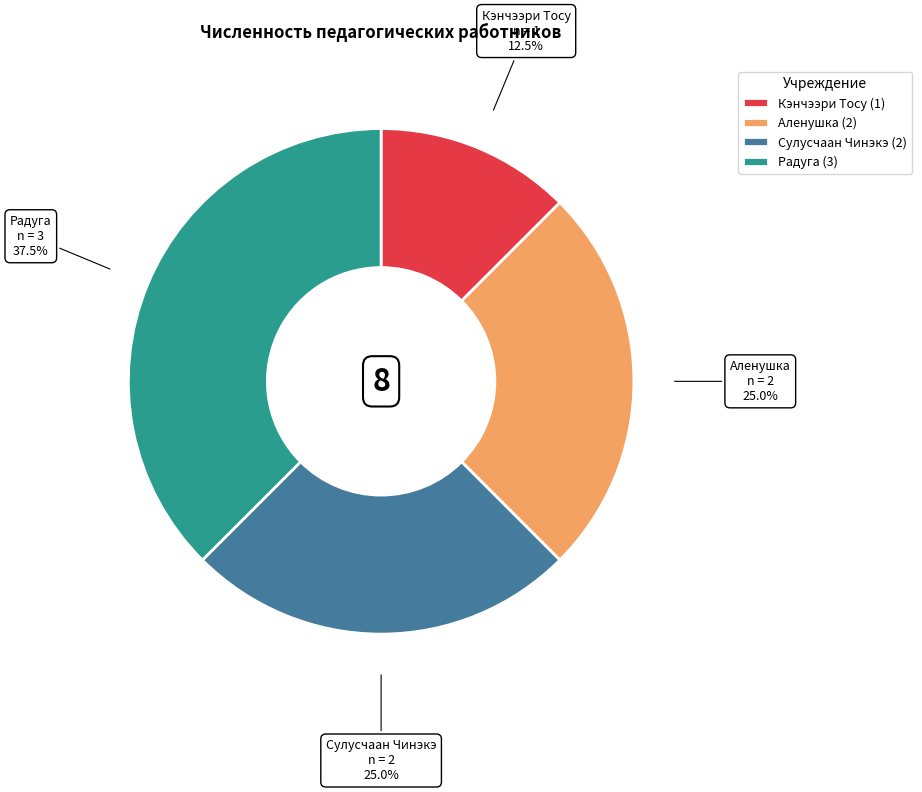

Which has a higher value, Сулусчаан Чинэкэ or Кэнчээри Тосу?

Сулусчаан Чинэкэ